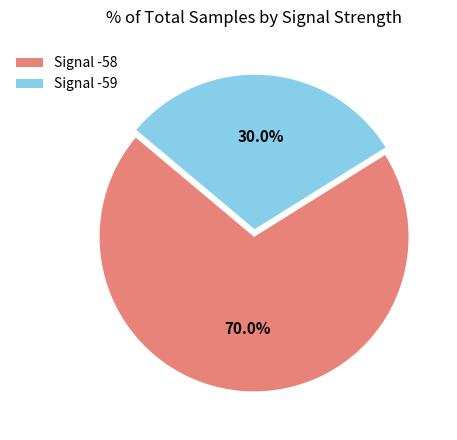

Is there a majority slice in this chart?

Yes